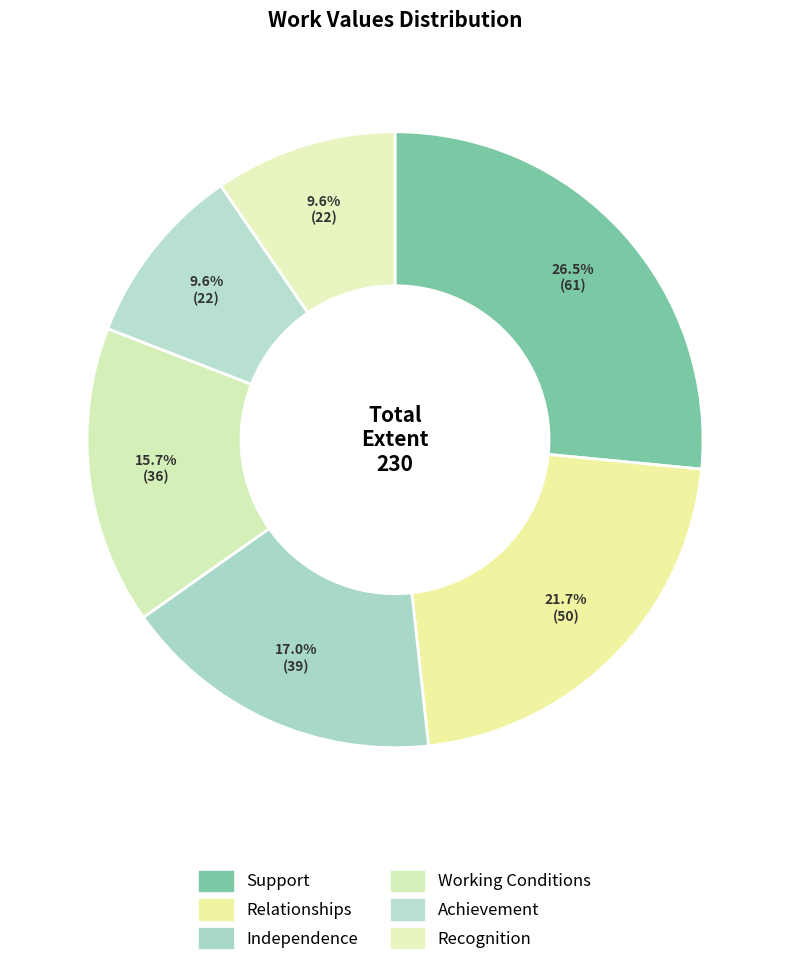

How many segments does this pie chart have?

6